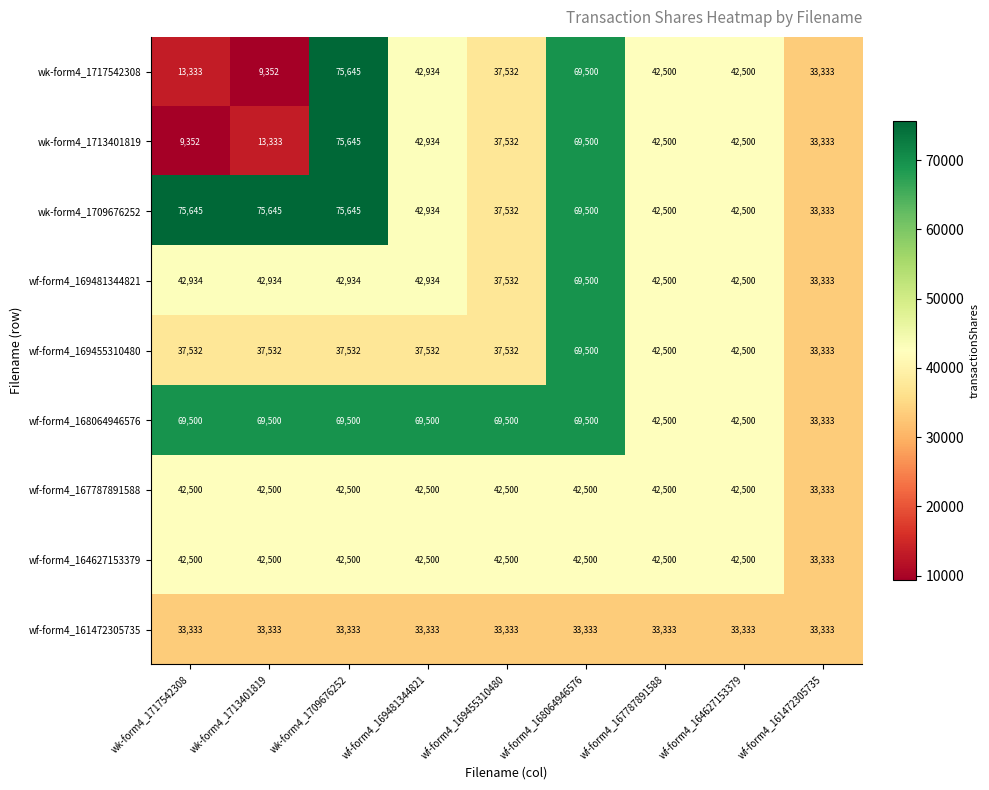

Is it true that wf-form4_169455310480 equals 69500 at wf-form4_168064946576?

True